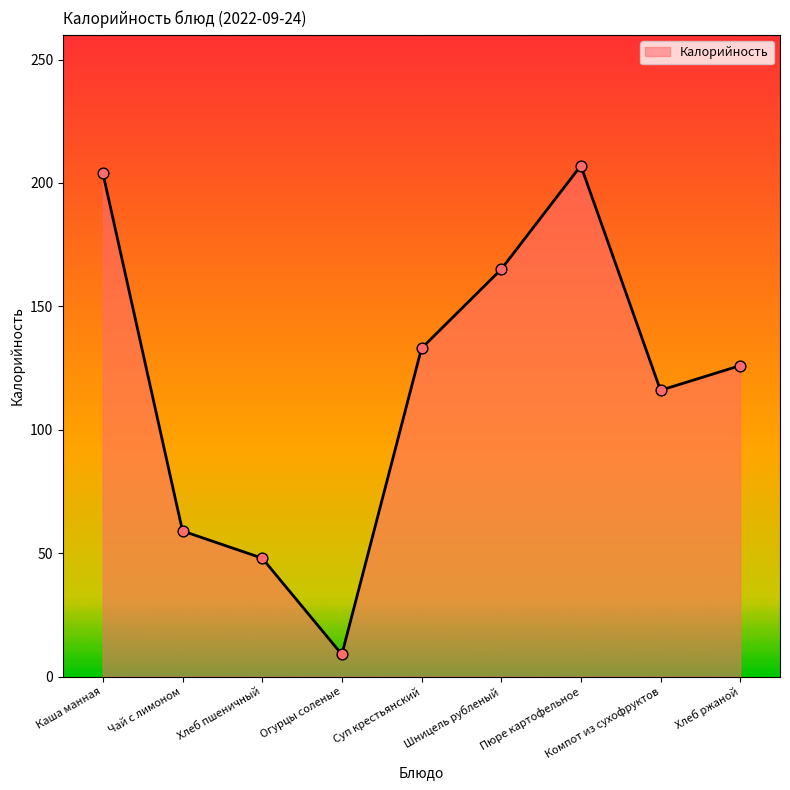

Approximately how many times larger is the value at Хлеб пшеничный compared to Каша манная?

0.2